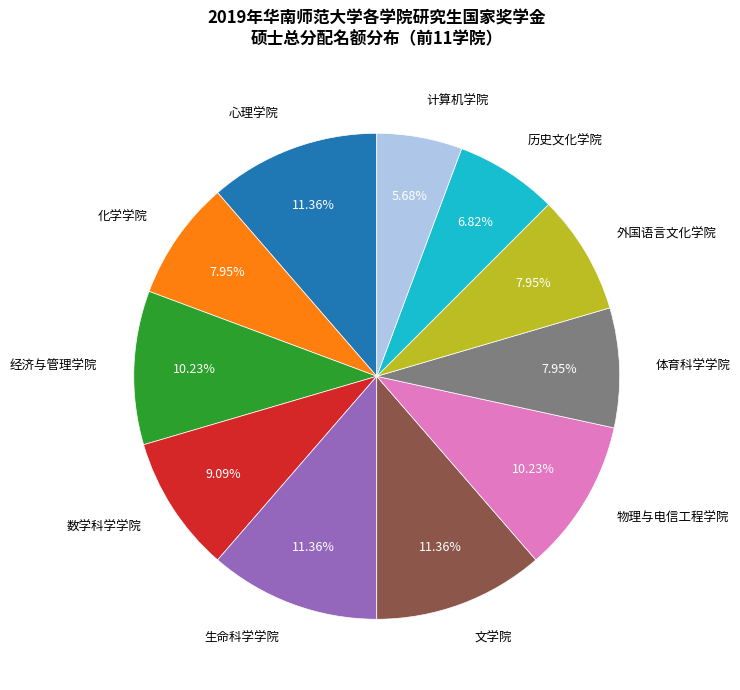

Is there any slice that represents more than half of the pie?

No